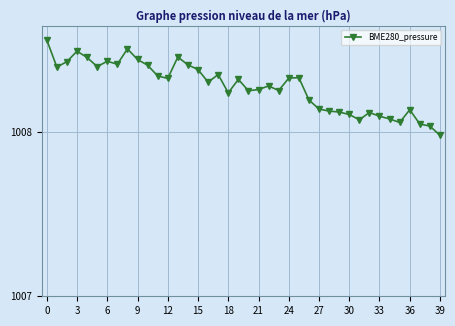

True or false: there are more than 2 points higher than both neighbors.

True